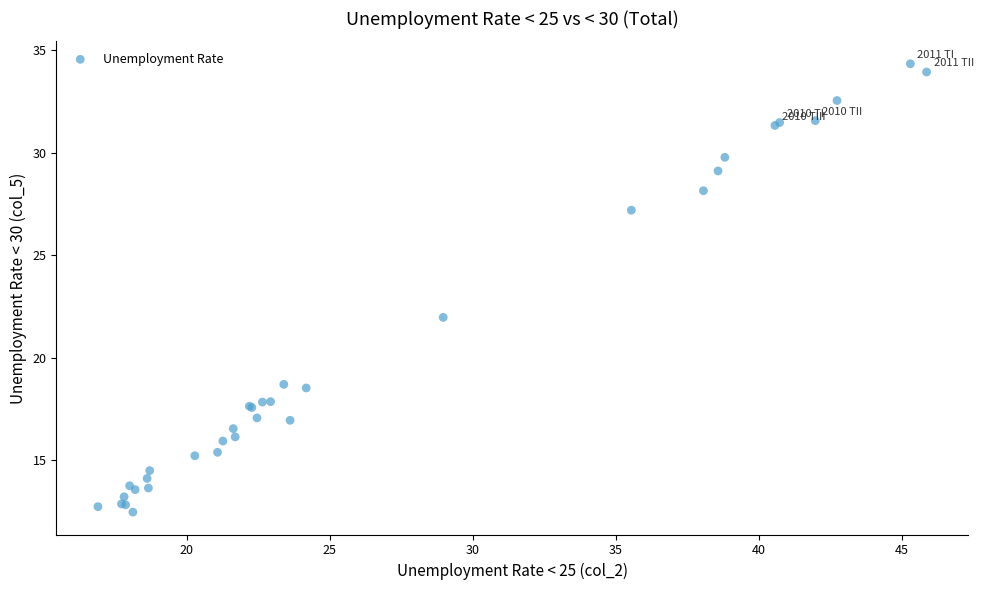

What Y value in the scatter plot is closest to 23?

22.0